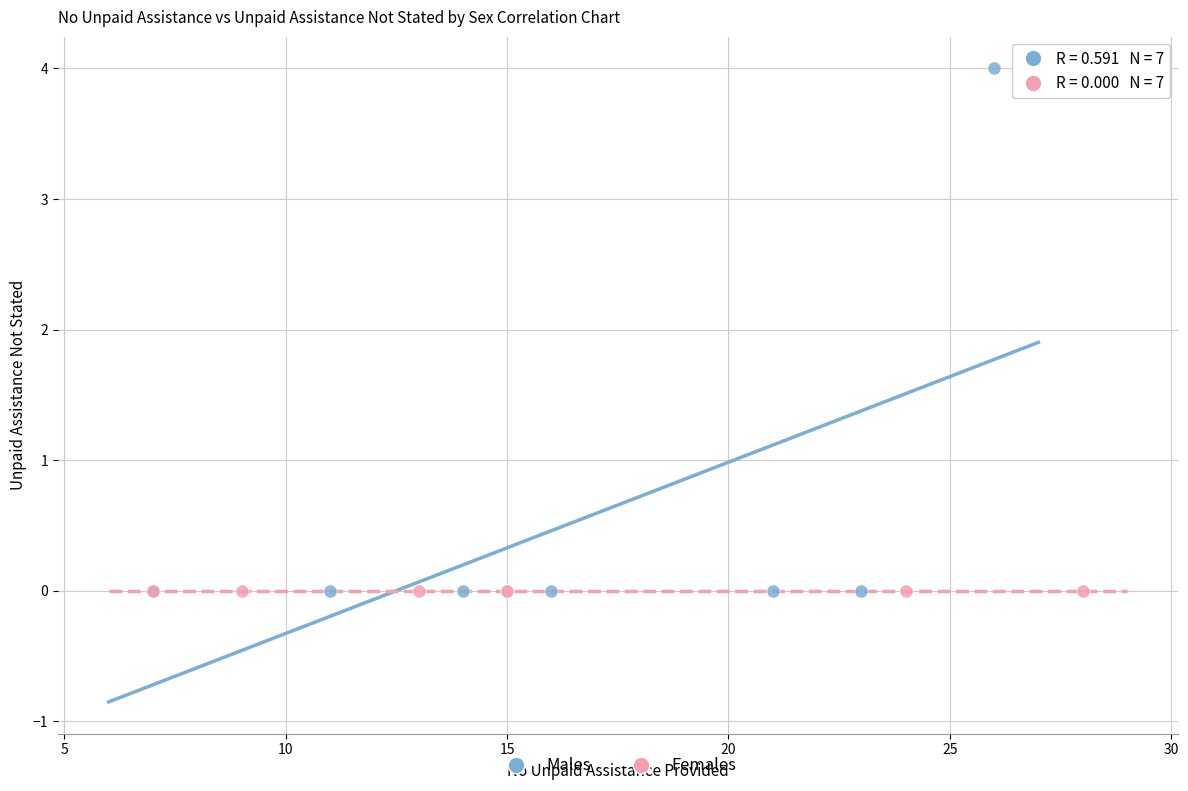

Which series contains the highest Y value?

Males